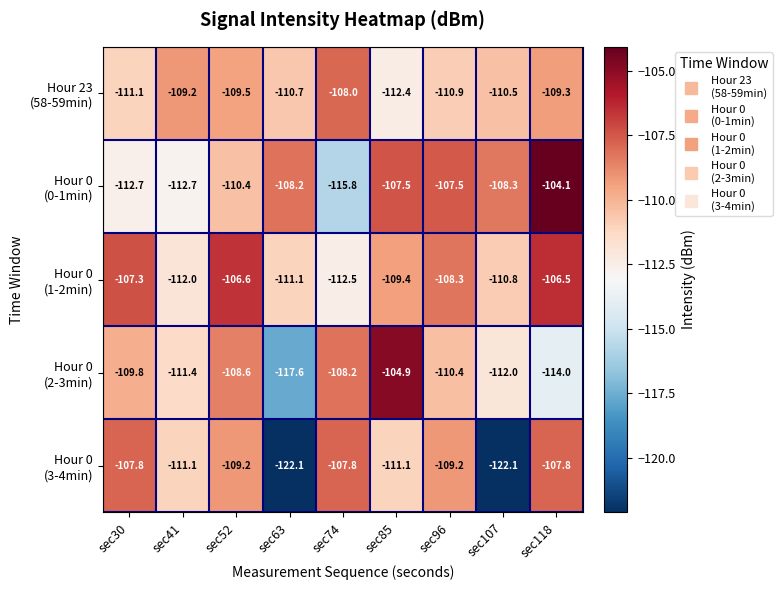

What is the total value across all series at sec52?

-544.3